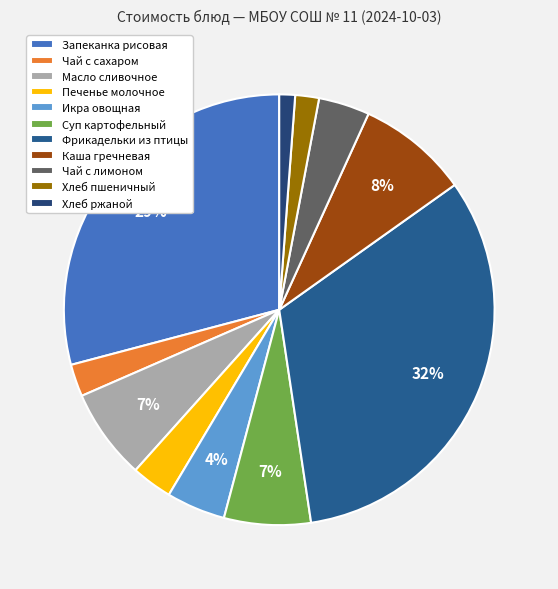

Is it true that Суп картофельный is 19% of the pie?

False